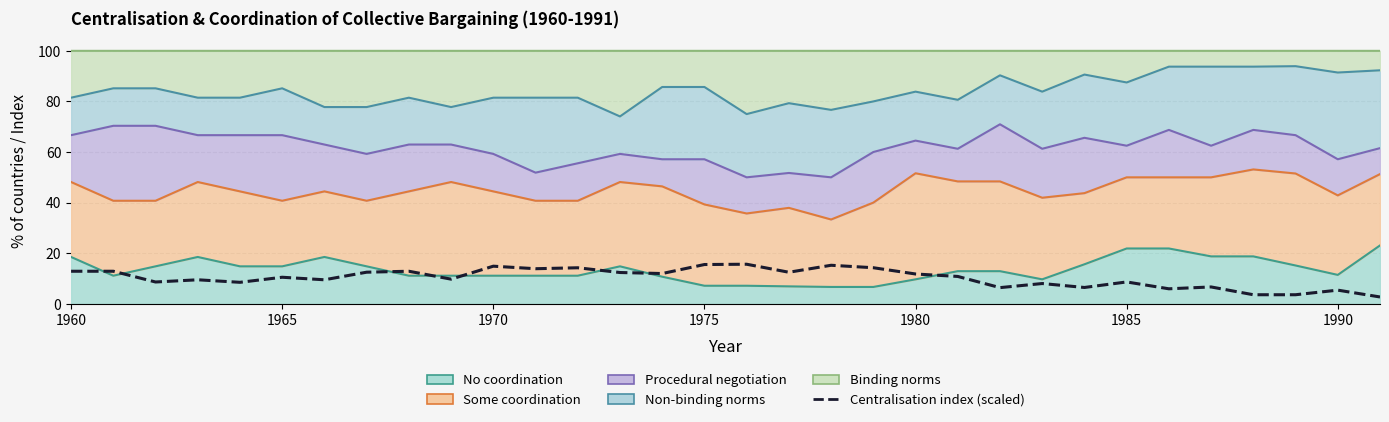

Reading right to left, list all the values displayed in this chart.

2.7	5.4	3.6	3.6	6.7	5.9	8.6	6.5	8.0	6.4	10.8	11.8	14.3	15.2	12.5	15.6	15.5	12.0	12.4	14.3	13.9	14.9	9.8	12.9	12.5	9.5	10.5	8.5	9.5	8.6	12.9	12.9